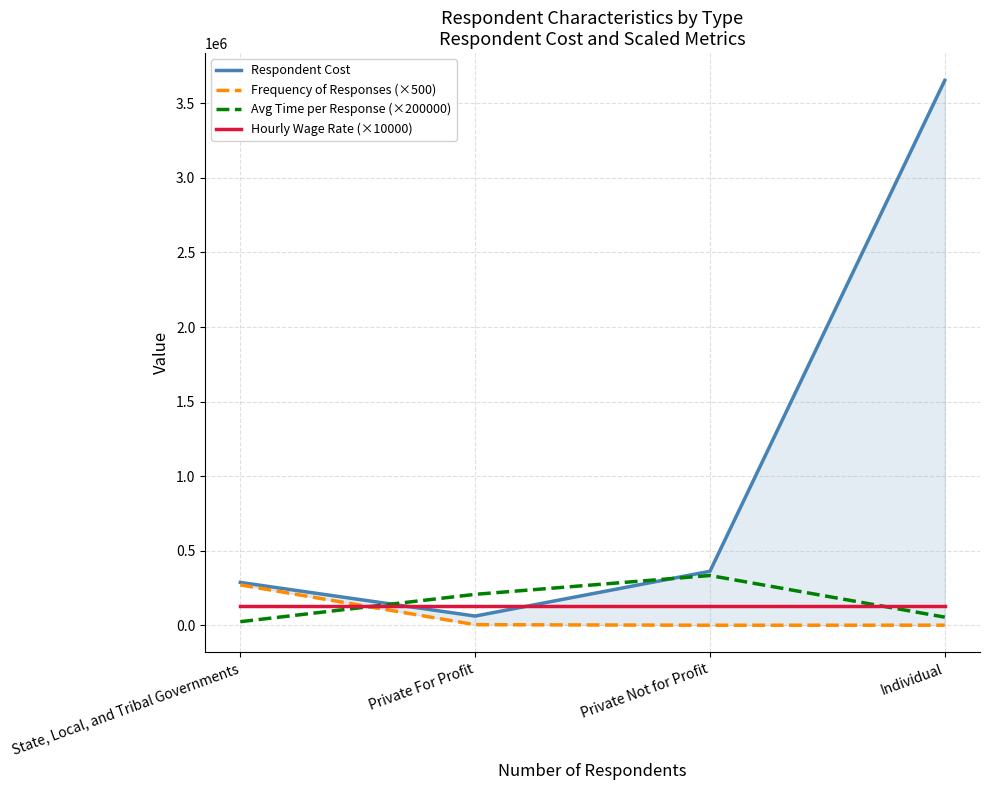

How many lines are shown in the chart?

4